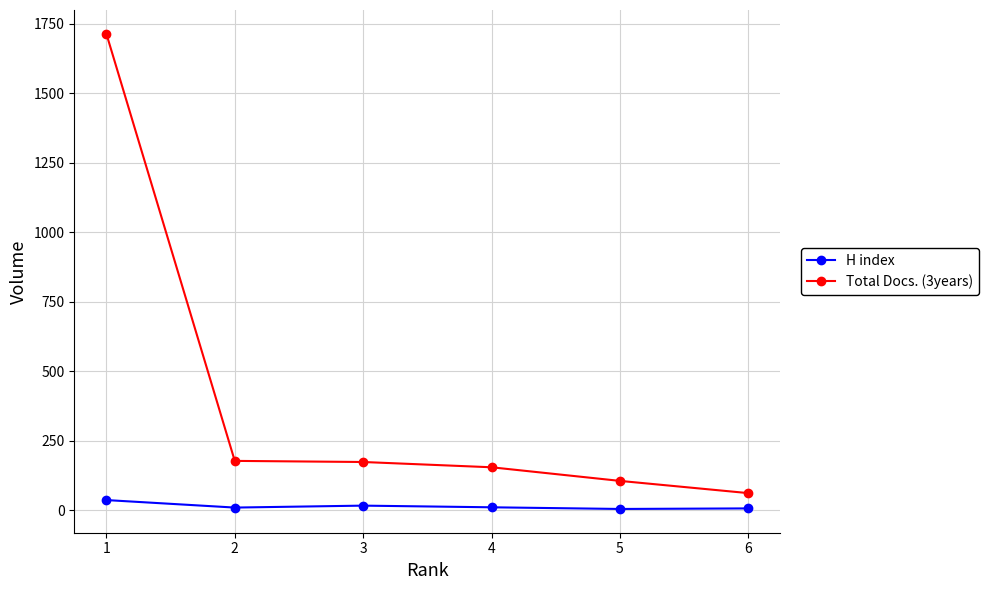

True or false: H index and Total Docs. (3years) intersect in this chart.

False